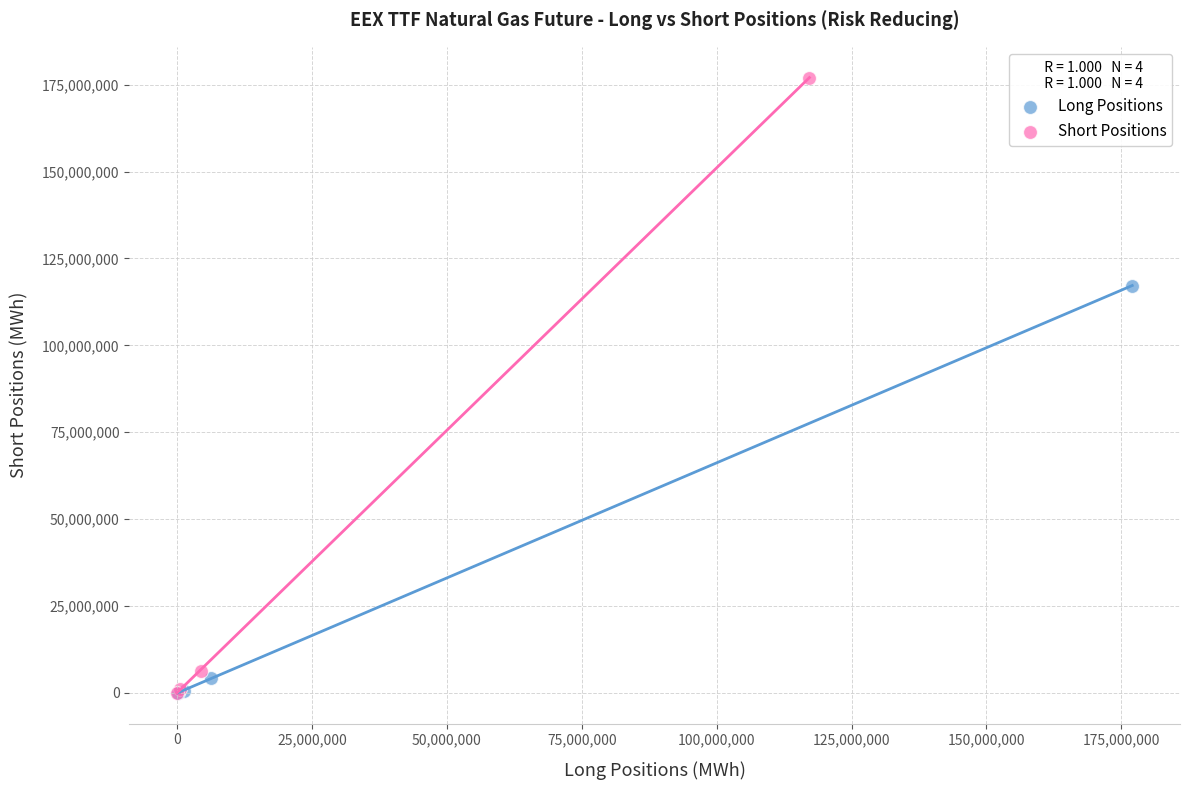

What are all the series names shown in the legend?

Long Positions, Short Positions